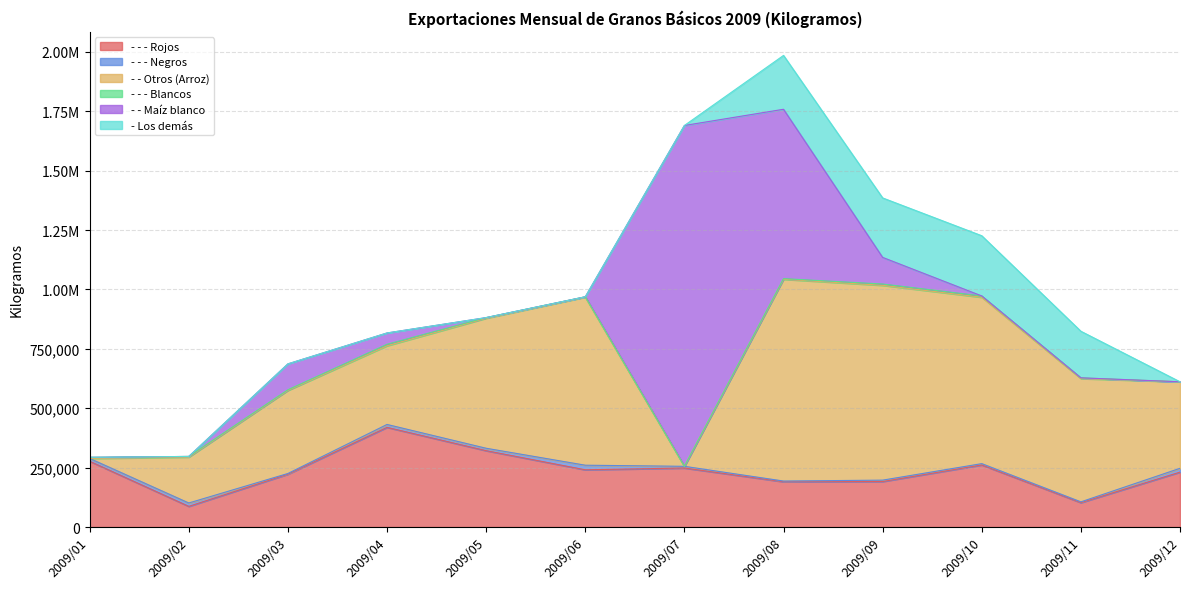

Is it true that - Los demás equals 0.0 at 2009/06?

True